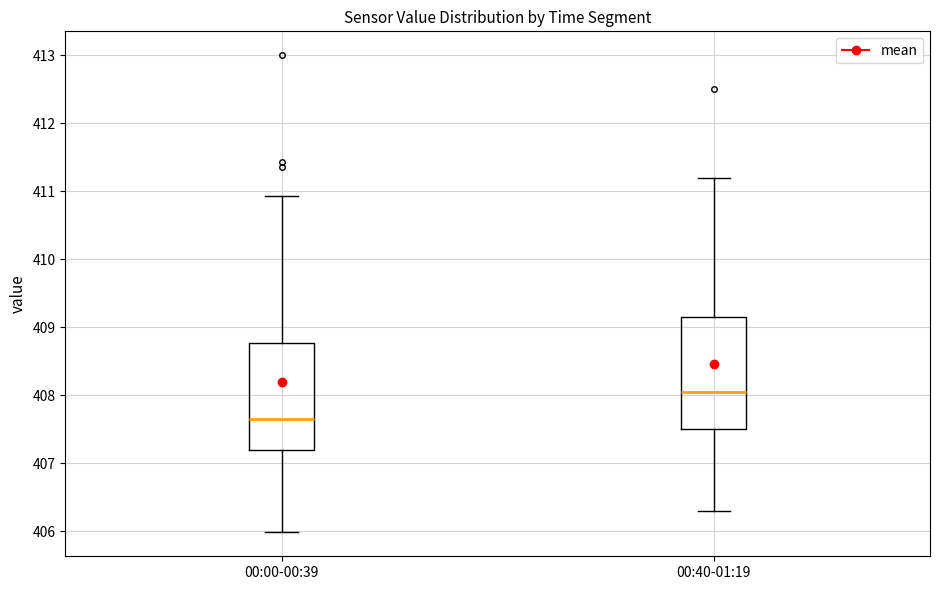

Reading left to right, transcribe this box plot: for each box, give where its median line is, the range the box spans, and where its two whiskers end, as read against the y-axis. The values are not printed on the chart, so give them approximately, as read against the axis.

00:00-00:39: median 407.7, box 407.2 to 408.8, whiskers 406.0 to 410.9
00:40-01:19: median 408.1, box 407.5 to 409.2, whiskers 406.3 to 411.2